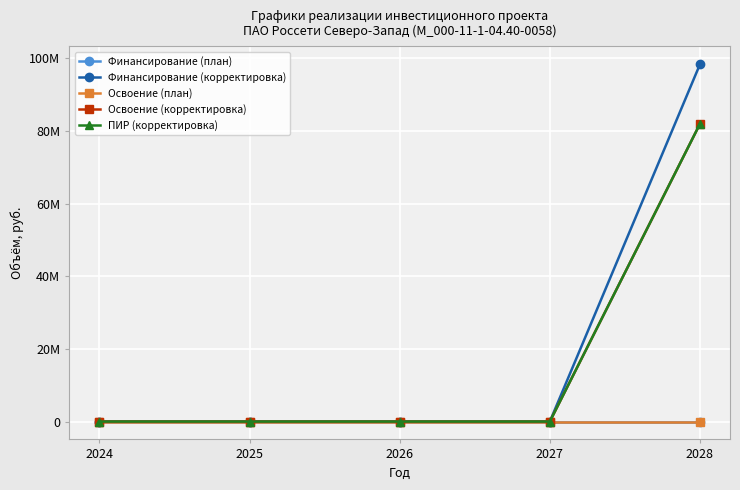

Is the value of Освоение (корректировка) at 2026 greater than the value of ПИР (корректировка) at 2028?

No